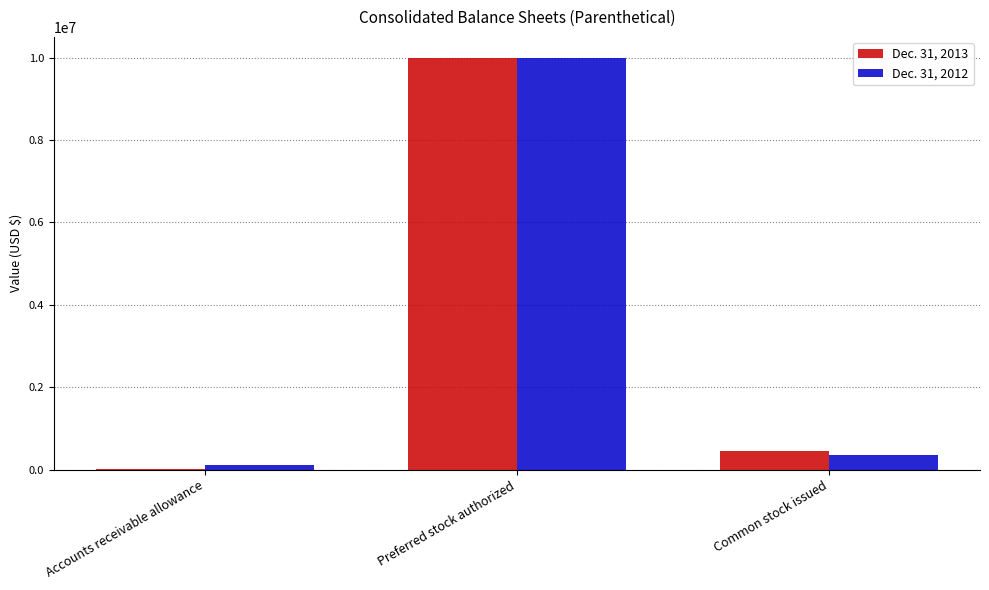

Reading right to left, what are all the values shown in this chart?

Dec. 31, 2013: 450781	10000000	19670
Dec. 31, 2012: 357780	10000000	117391